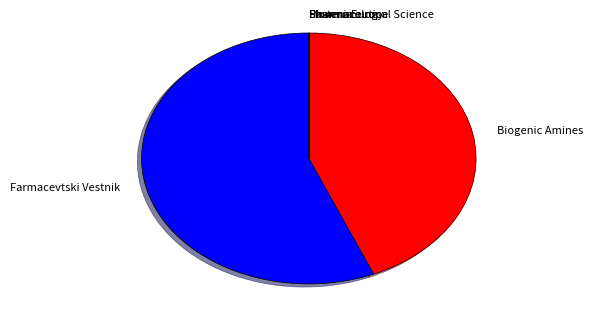

What is the largest slice in the pie chart?

Farmacevtski Vestnik